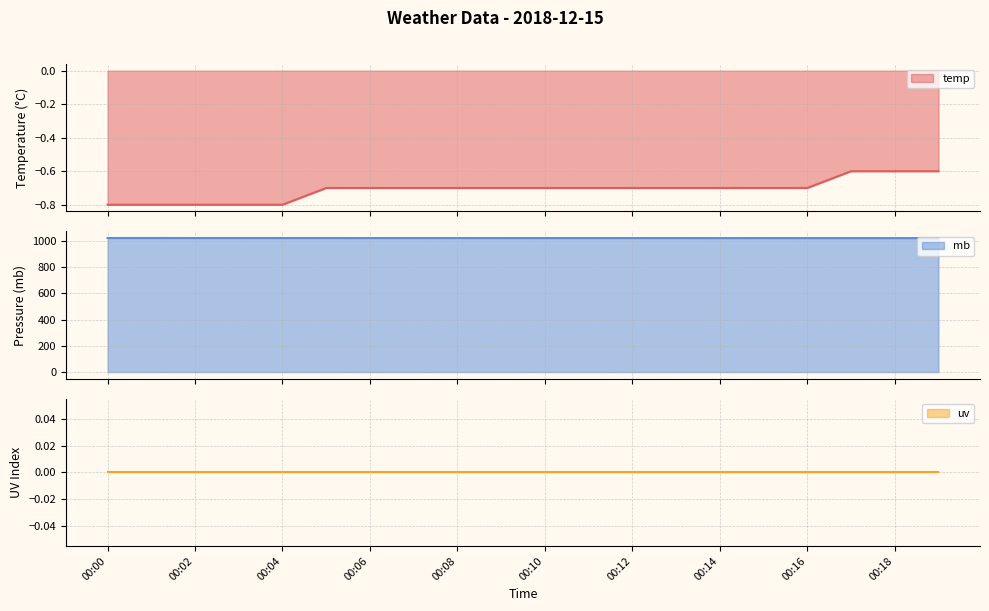

Reading left to right, list all the values displayed in this chart.

temp line: -0.8	-0.8	-0.8	-0.8	-0.8	-0.7	-0.7	-0.7	-0.7	-0.7	-0.7	-0.7	-0.7	-0.7	-0.7	-0.7	-0.7	-0.6	-0.6	-0.6
mb line: 1020.9	1020.9	1020.8	1020.8	1020.8	1020.8	1020.7	1020.7	1020.7	1020.6	1020.5	1020.5	1020.5	1020.5	1020.4	1020.5	1020.4	1020.4	1020.3	1020.3
uv line: 0.0	0.0	0.0	0.0	0.0	0.0	0.0	0.0	0.0	0.0	0.0	0.0	0.0	0.0	0.0	0.0	0.0	0.0	0.0	0.0